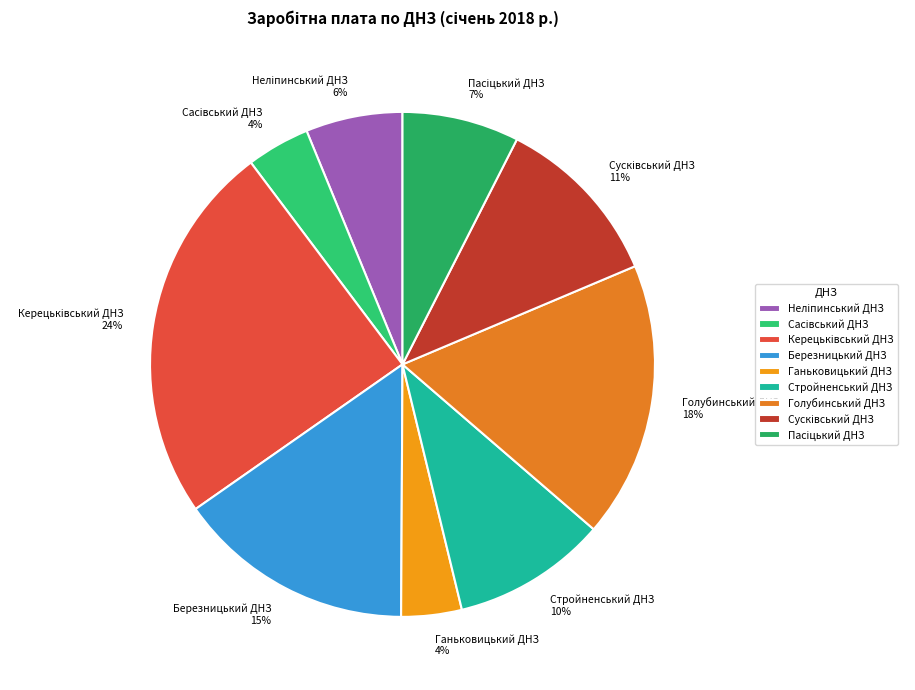

True or false: Березницький ДНЗ accounts for 28% of the total.

False